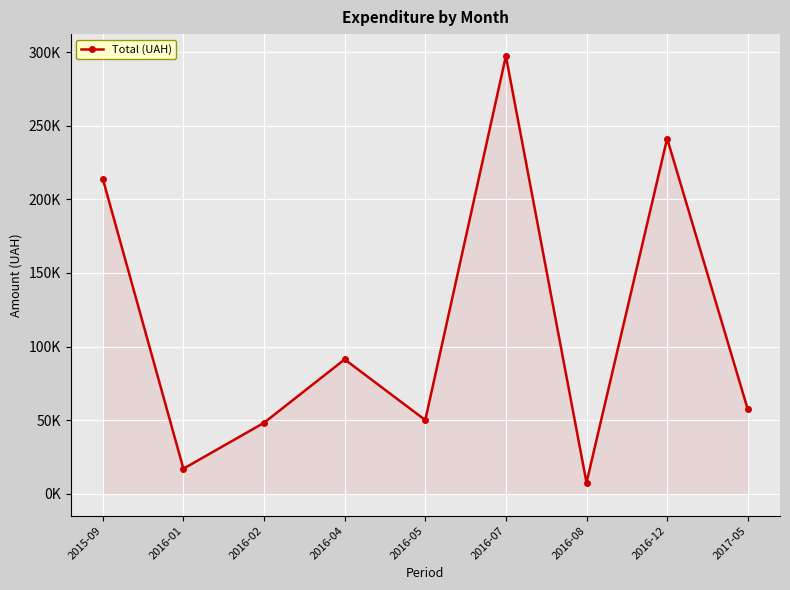

What is the value of the 2nd point from the left?

17024.8